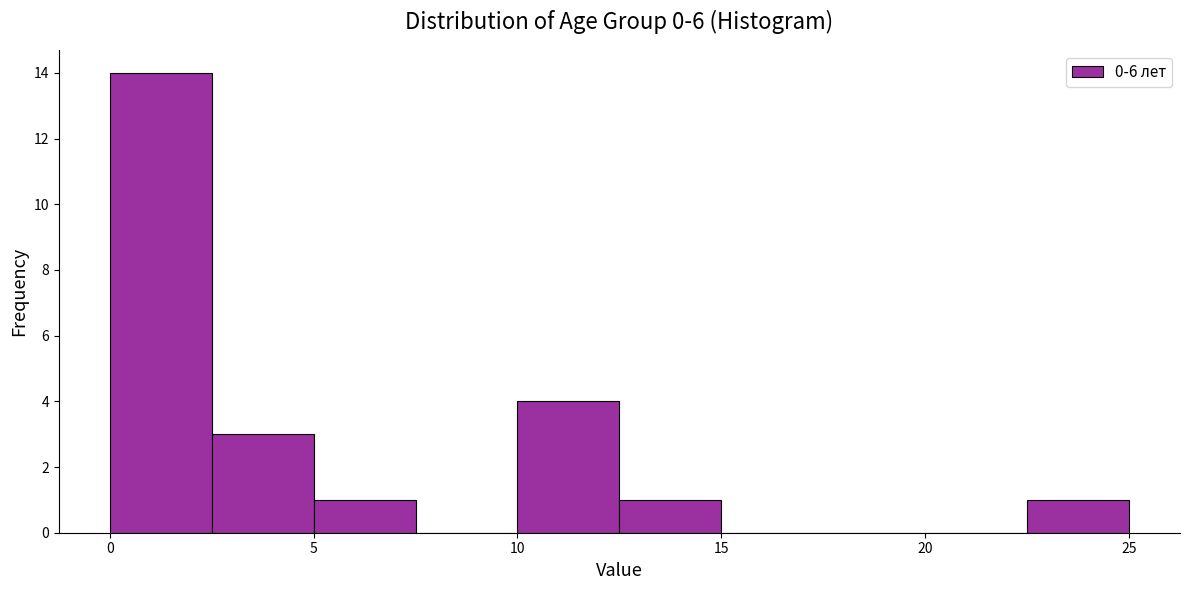

Reading left to right, transcribe this chart: for each bar, give the range it covers on the x-axis and its height. The values are not printed on the chart, so give them approximately, as read against the axis.

0.0 to 2.5: 14
2.5 to 5.0: 3
5.0 to 7.5: 1
7.5 to 10.0: 0
10.0 to 12.5: 4
12.5 to 15.0: 1
15.0 to 17.5: 0
17.5 to 20.0: 0
20.0 to 22.5: 0
22.5 to 25.0: 1